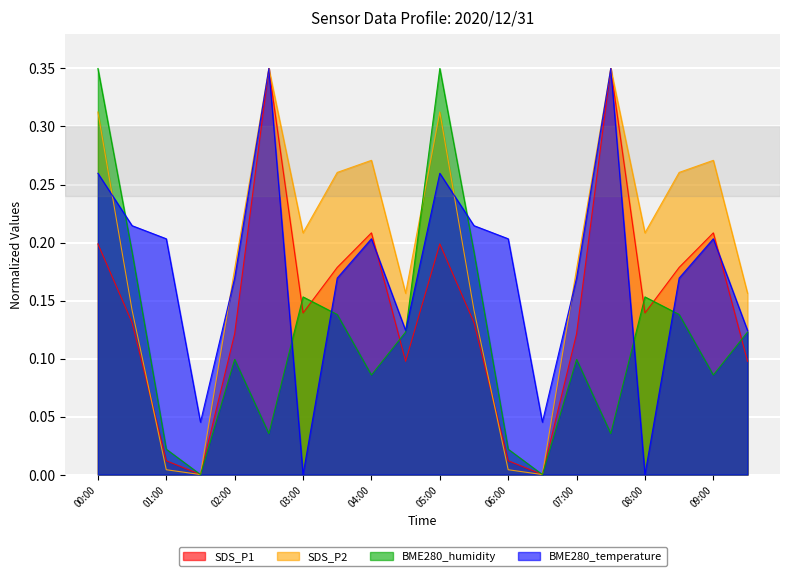

True or false: BME280_humidity has a value of 0.2 at 04:30.

False